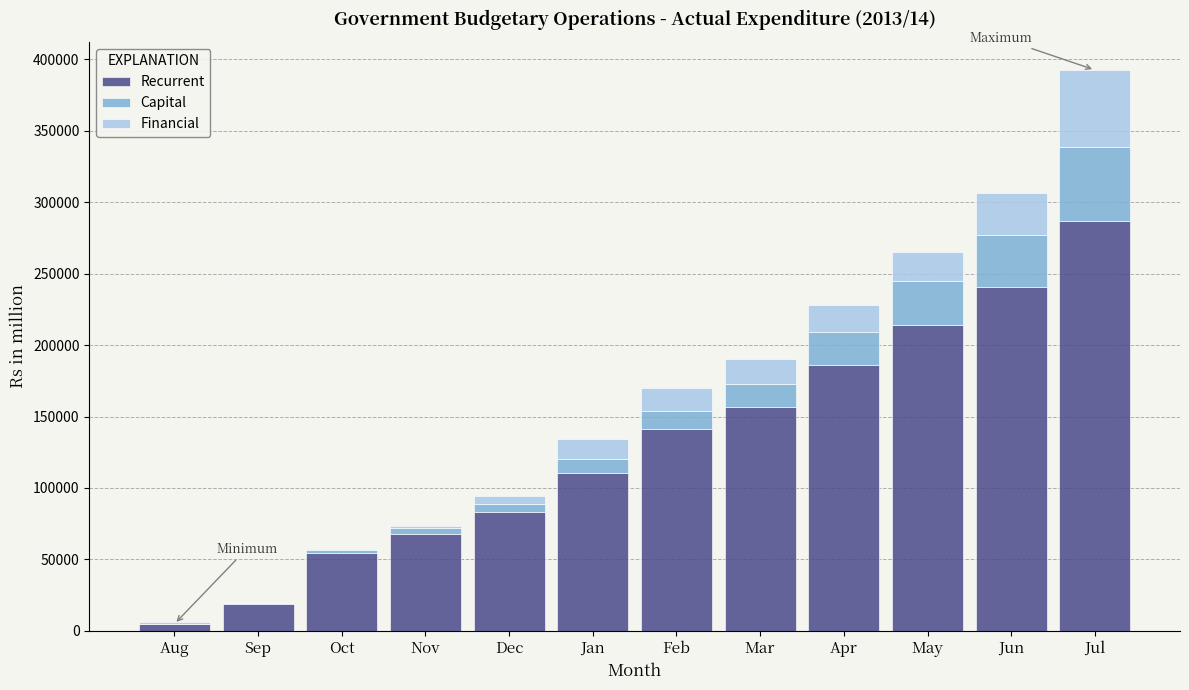

What is the total value across all series at May?

265276.4